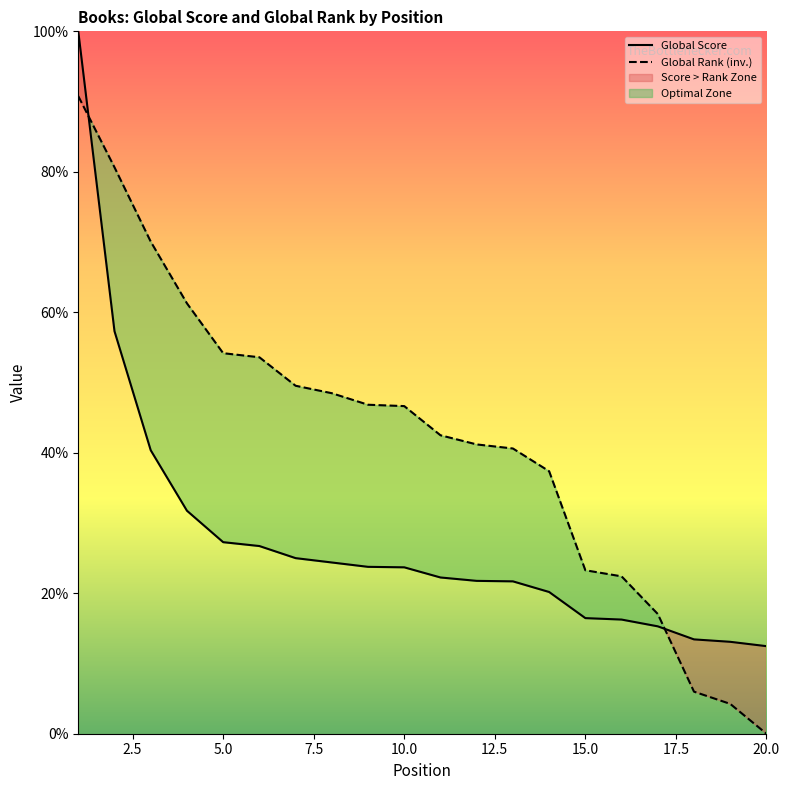

What is the maximum value for Global Rank (inv.)?

90.8